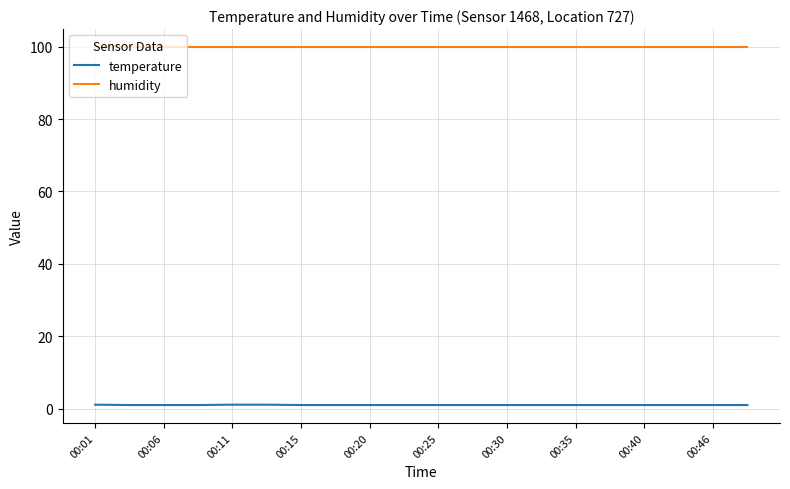

Rank the series by their average value, from lowest to highest.

temperature, humidity